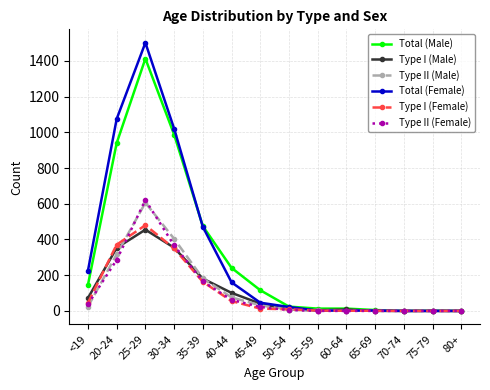

How many lines are shown in the chart?

6